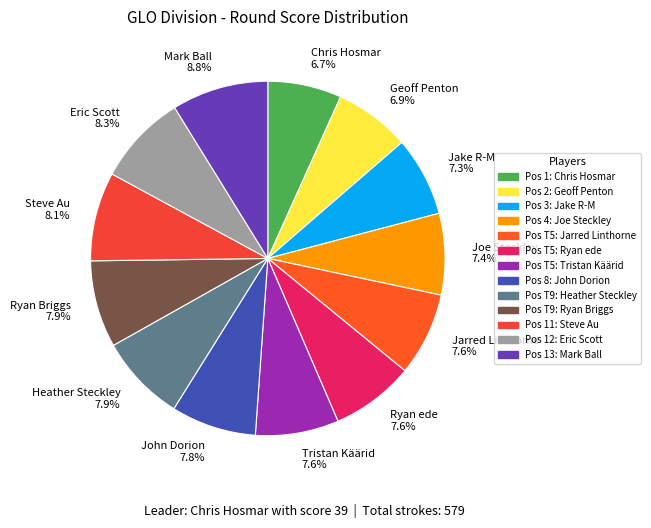

How many segments does this pie chart have?

13